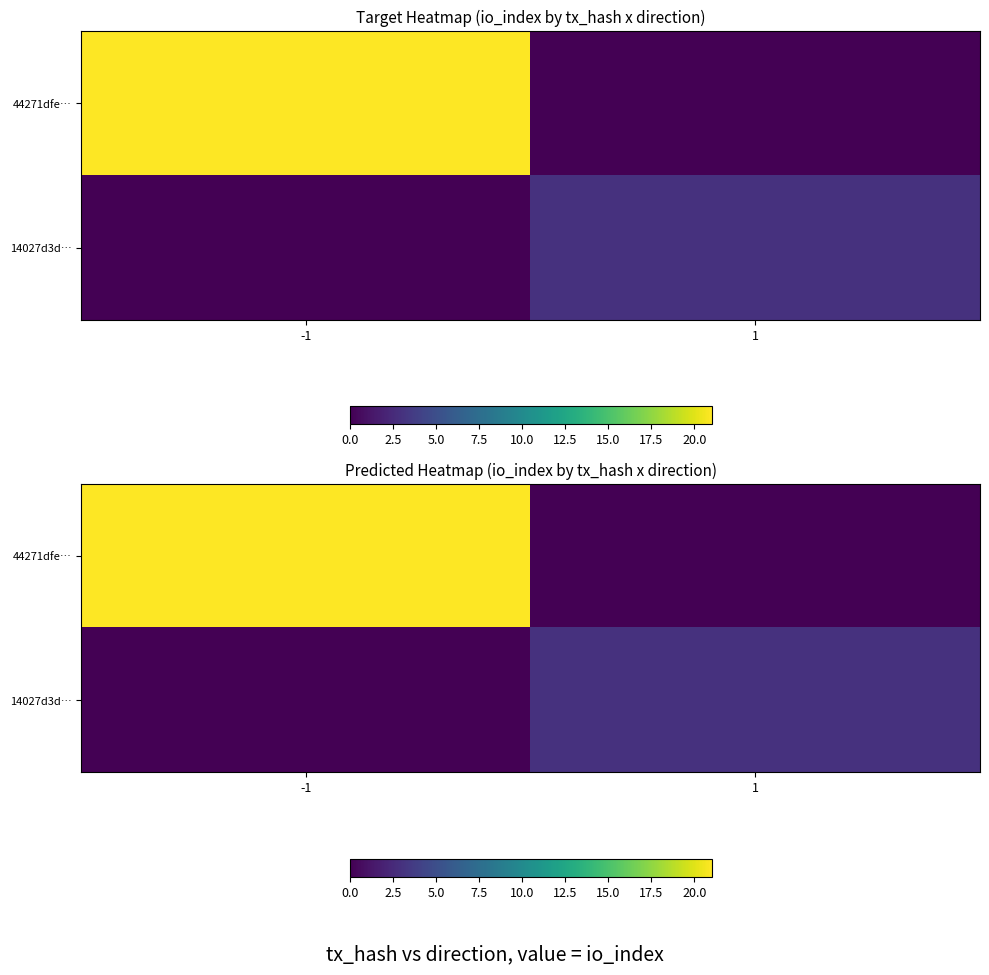

What is the difference between the maximum and minimum values in the 14027d3d… series?

3